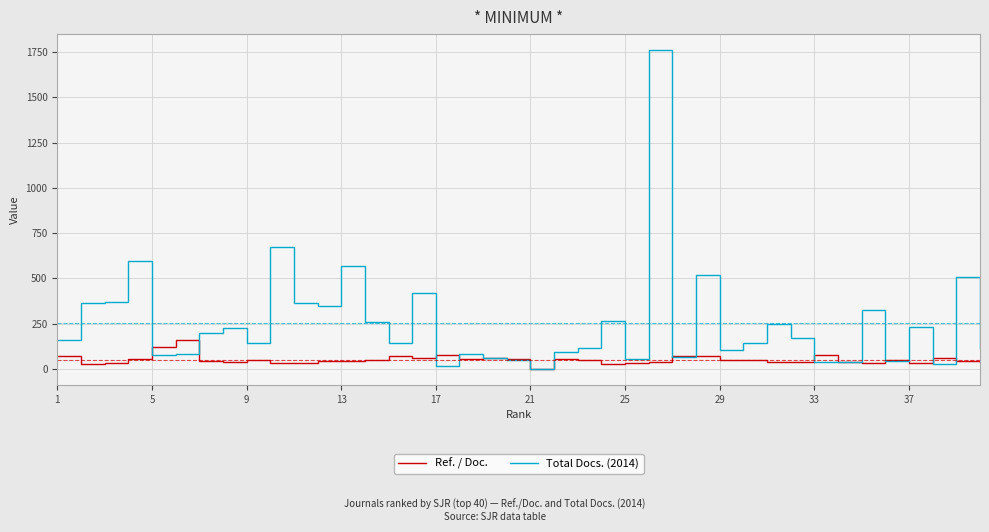

Which series has the largest range (max minus min)?

Total Docs. (2014)